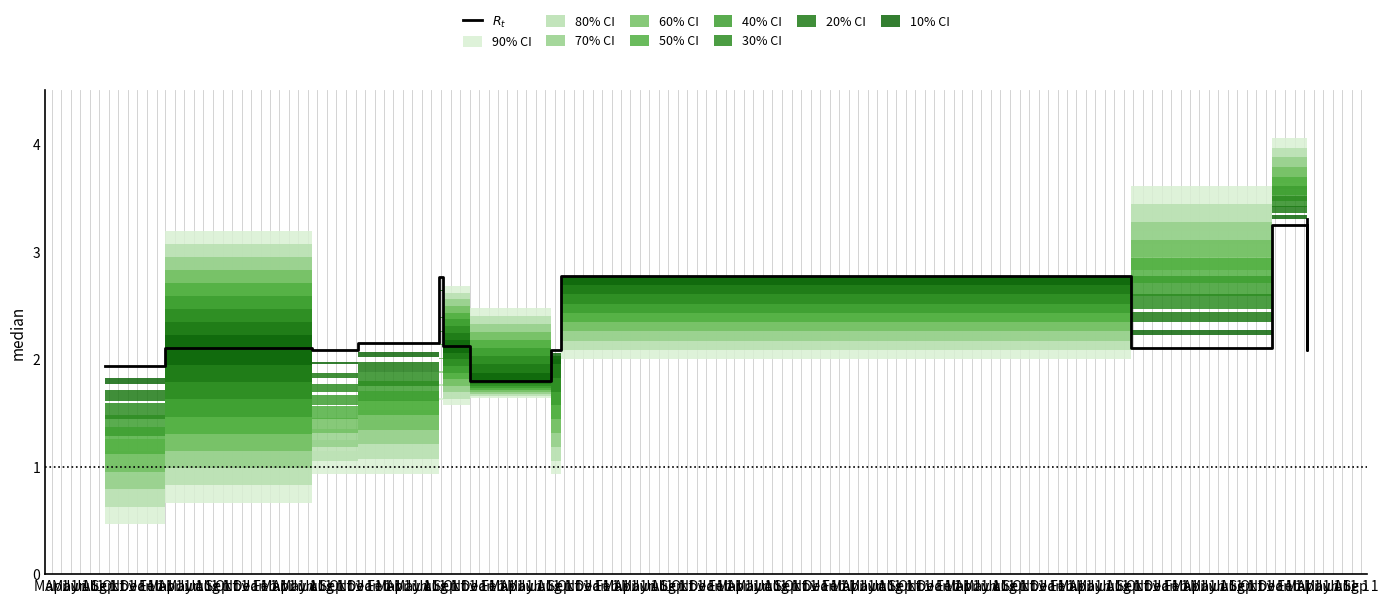

Approximately how many times larger is the value at Jul 1 compared to Nov 1?

0.8